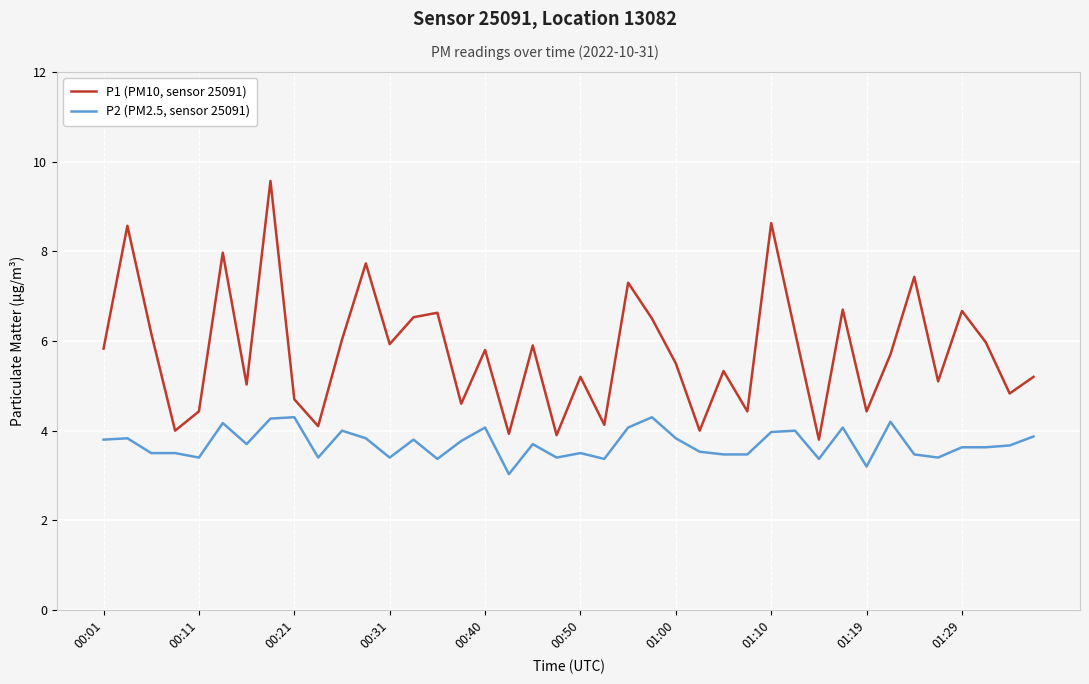

How many lines are shown in the chart?

2